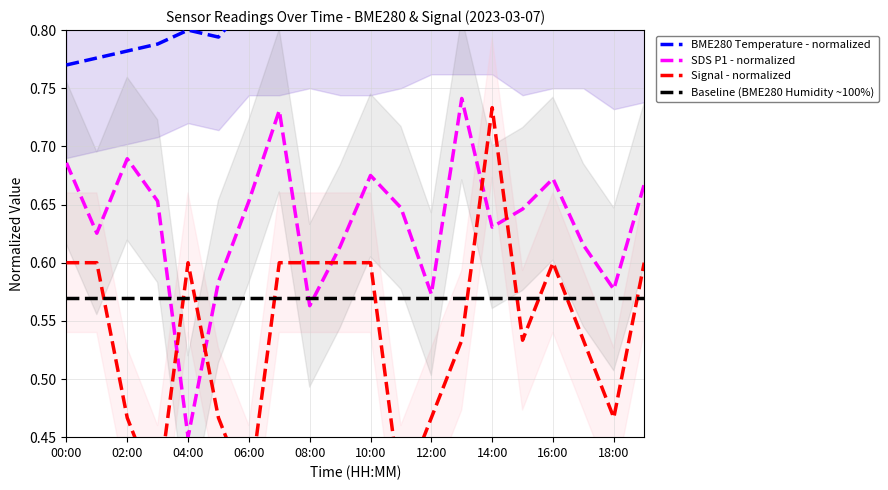

What are all the series names shown in the legend?

BME280 Temperature - normalized, SDS P1 - normalized, Signal - normalized, Baseline (BME280 Humidity ~100%)